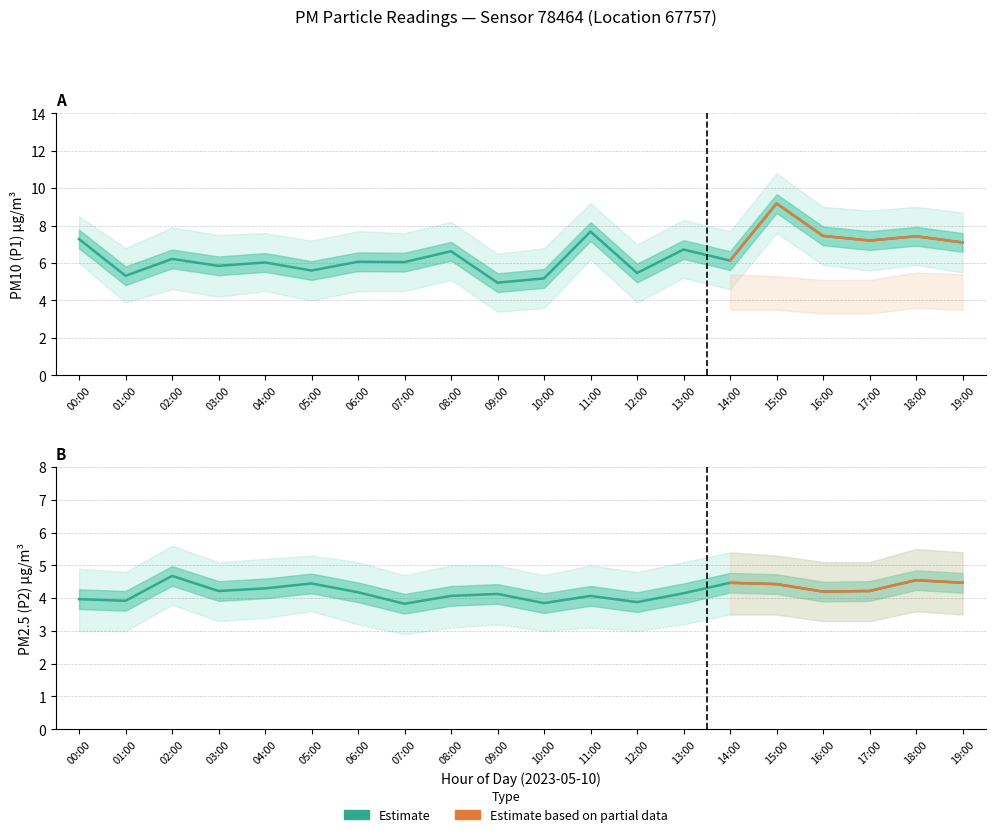

Which series has the largest range (max minus min)?

P1